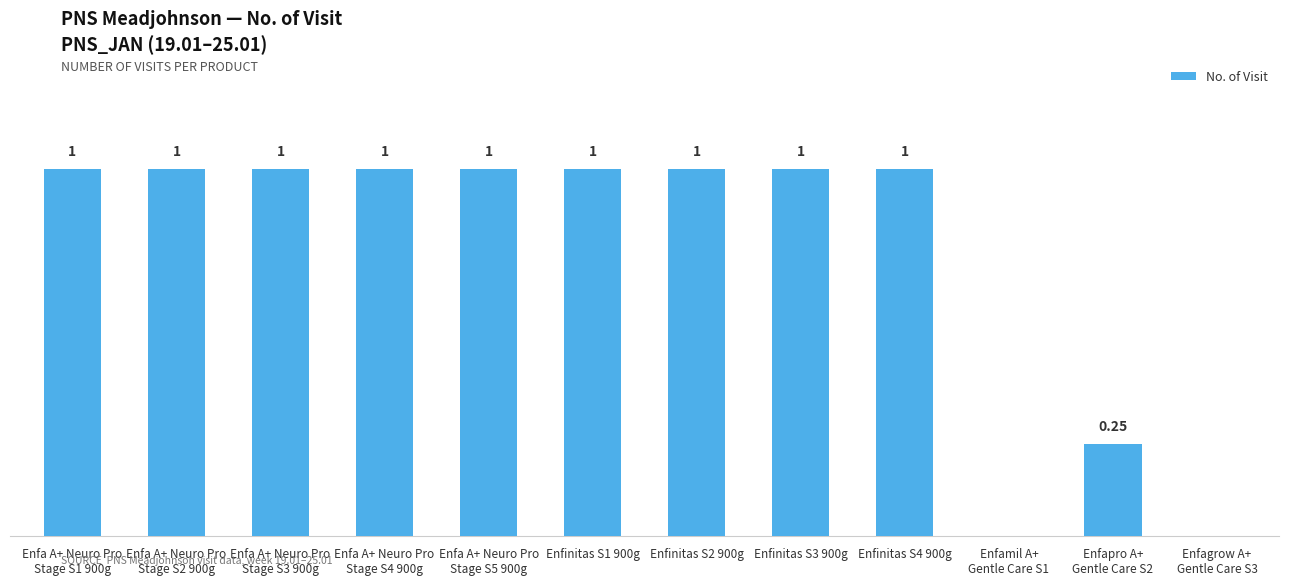

Count the number of data series in this chart.

1